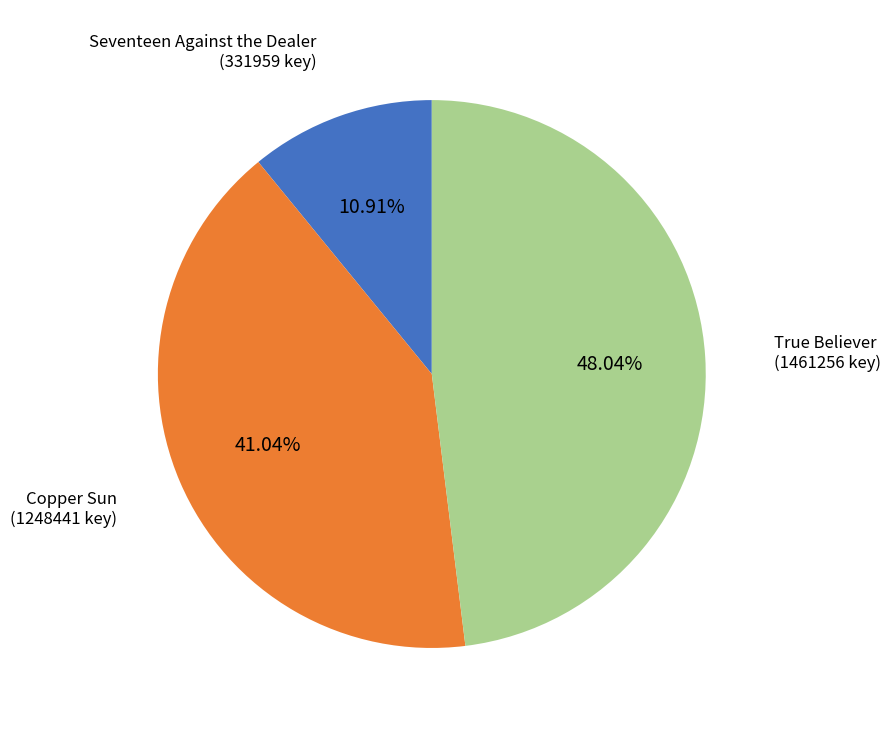

Which slice is the largest?

True Believer